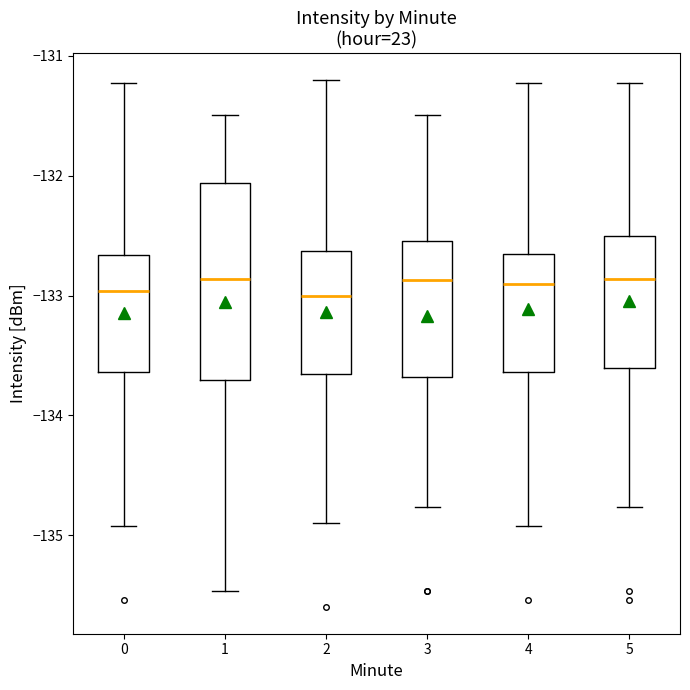

Reading left to right, transcribe this box plot: for each box, give where its median line is, the range the box spans, and where its two whiskers end, as read against the y-axis. The values are not printed on the chart, so give them approximately, as read against the axis.

0: median -133.0, box -133.6 to -132.7, whiskers -134.9 to -131.2
1: median -132.9, box -133.7 to -132.1, whiskers -135.5 to -131.5
2: median -133.0, box -133.6 to -132.6, whiskers -134.9 to -131.2
3: median -132.9, box -133.7 to -132.5, whiskers -134.8 to -131.5
4: median -132.9, box -133.6 to -132.6, whiskers -134.9 to -131.2
5: median -132.9, box -133.6 to -132.5, whiskers -134.8 to -131.2